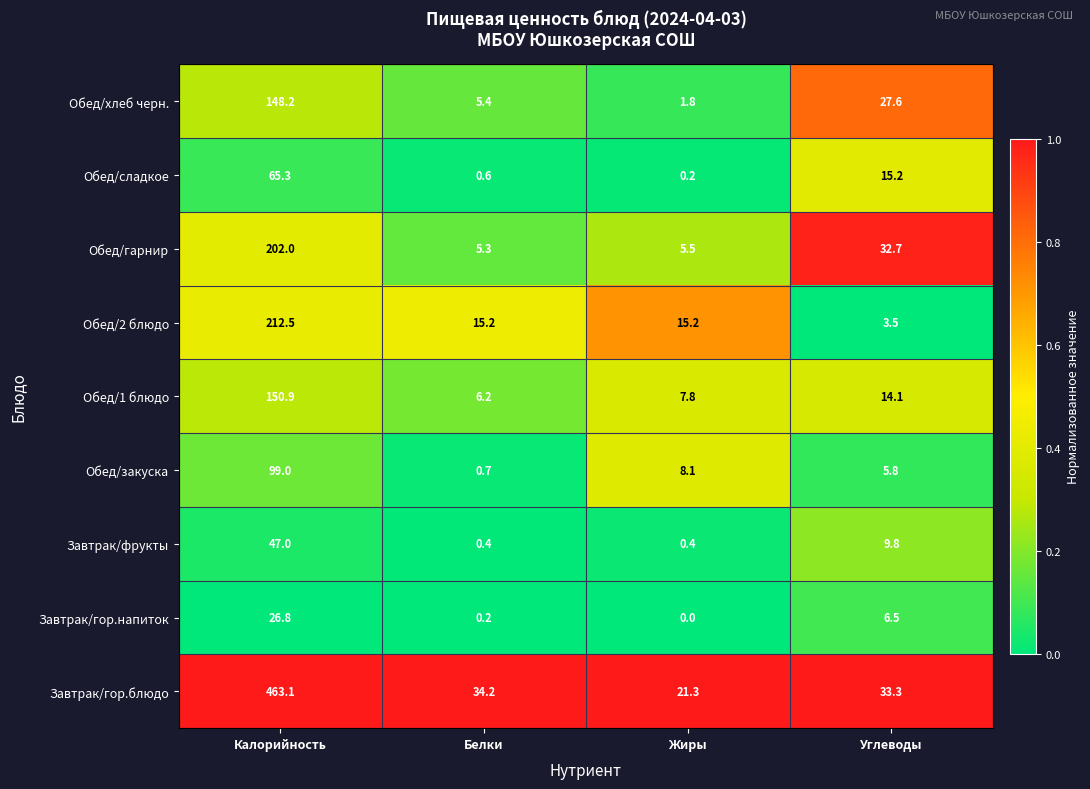

Is it true that Завтрак/фрукты equals 0.7 at Жиры?

False